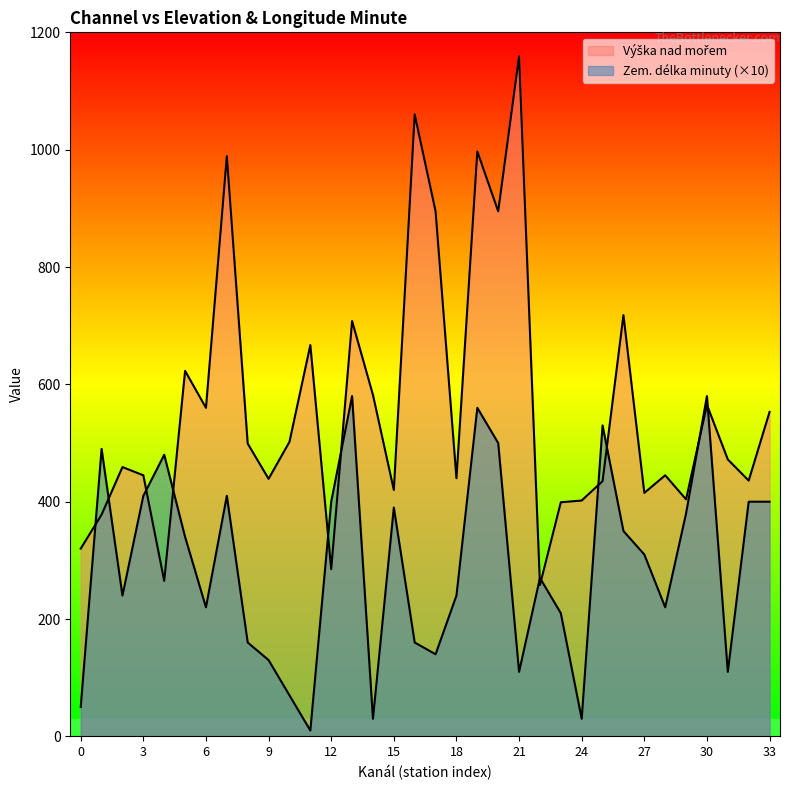

Rank the series by their maximum value, from lowest to highest.

Zem. délka minuty, Výška nad mořem